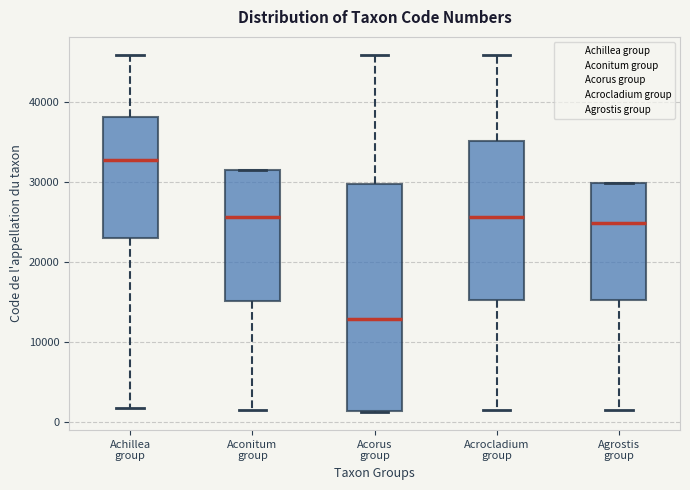

Where is the upper edge of the box for Aconitum group on the y-axis? The values are not printed on the chart, so give them approximately, as read against the axis.

32000